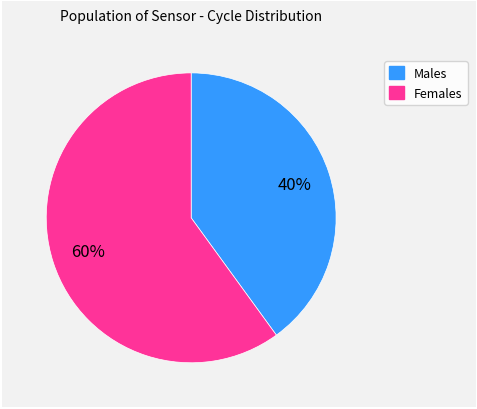

Is there a majority slice in this chart?

Yes